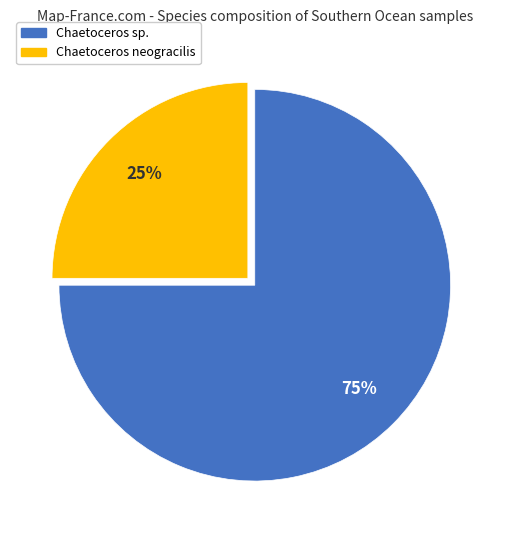

To the nearest percent, what is the average slice percentage?

50%